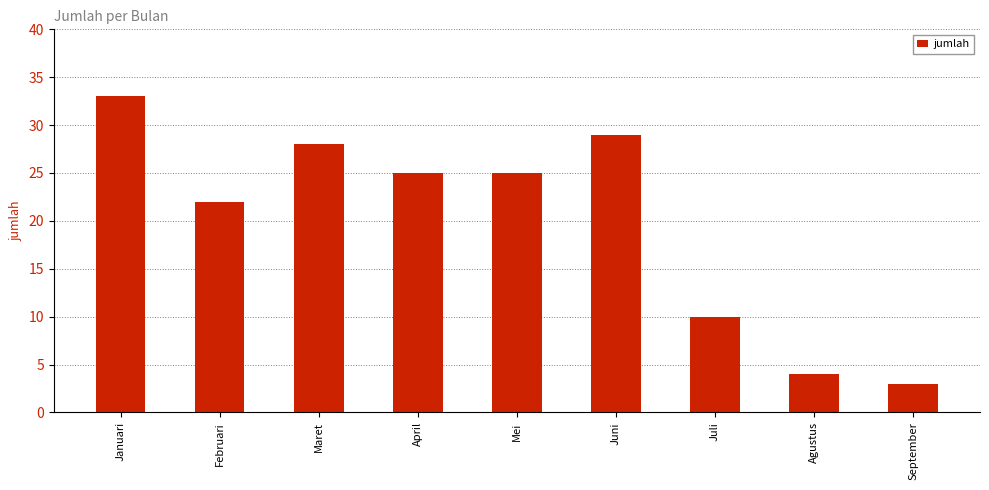

At which label is the value closest to 18?

Februari